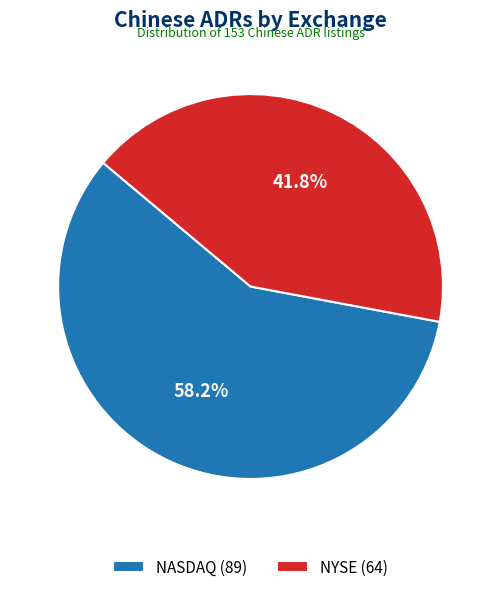

Rank the categories by value from lowest to highest.

NYSE, NASDAQ